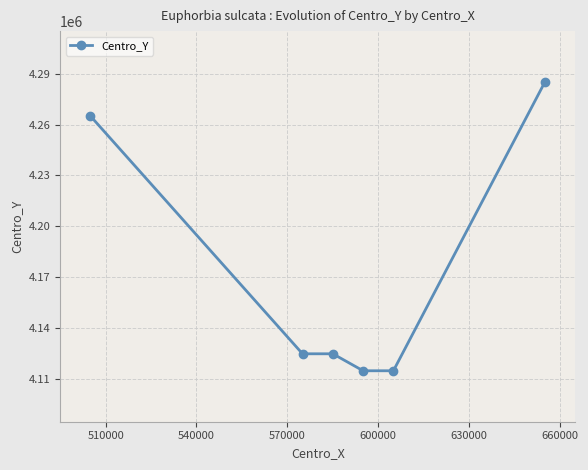

What is the average value?

4171667